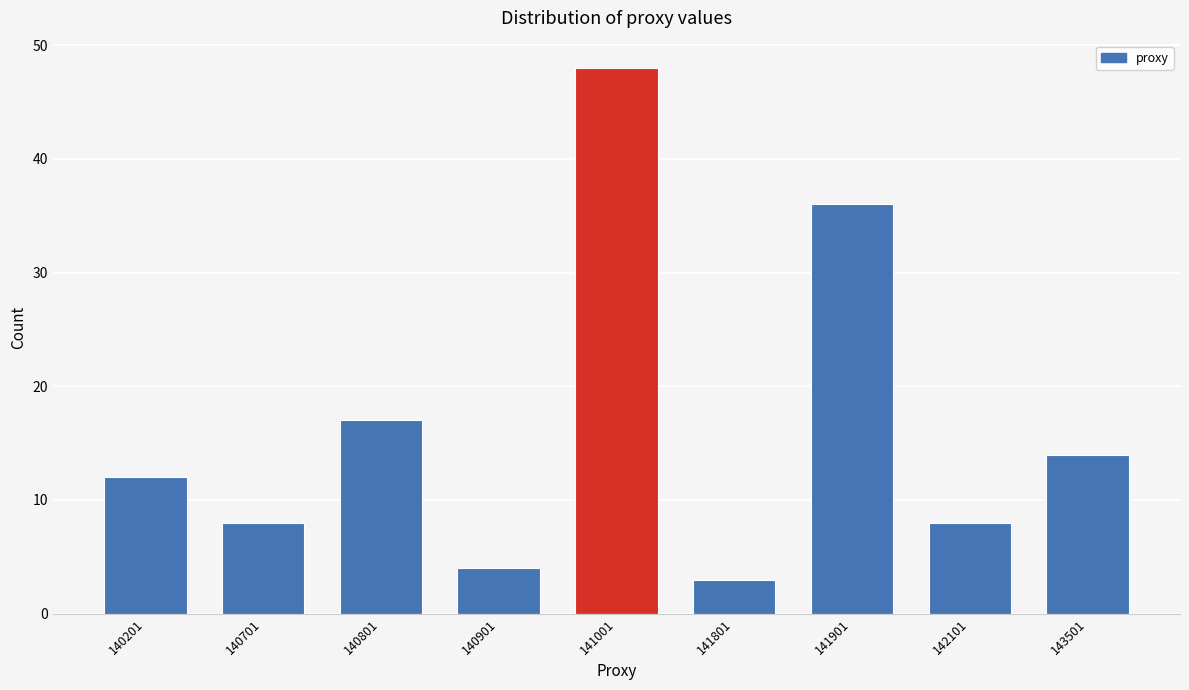

Reading left to right, what are all the values shown in this chart?

12	8	17	4	48	3	36	8	14